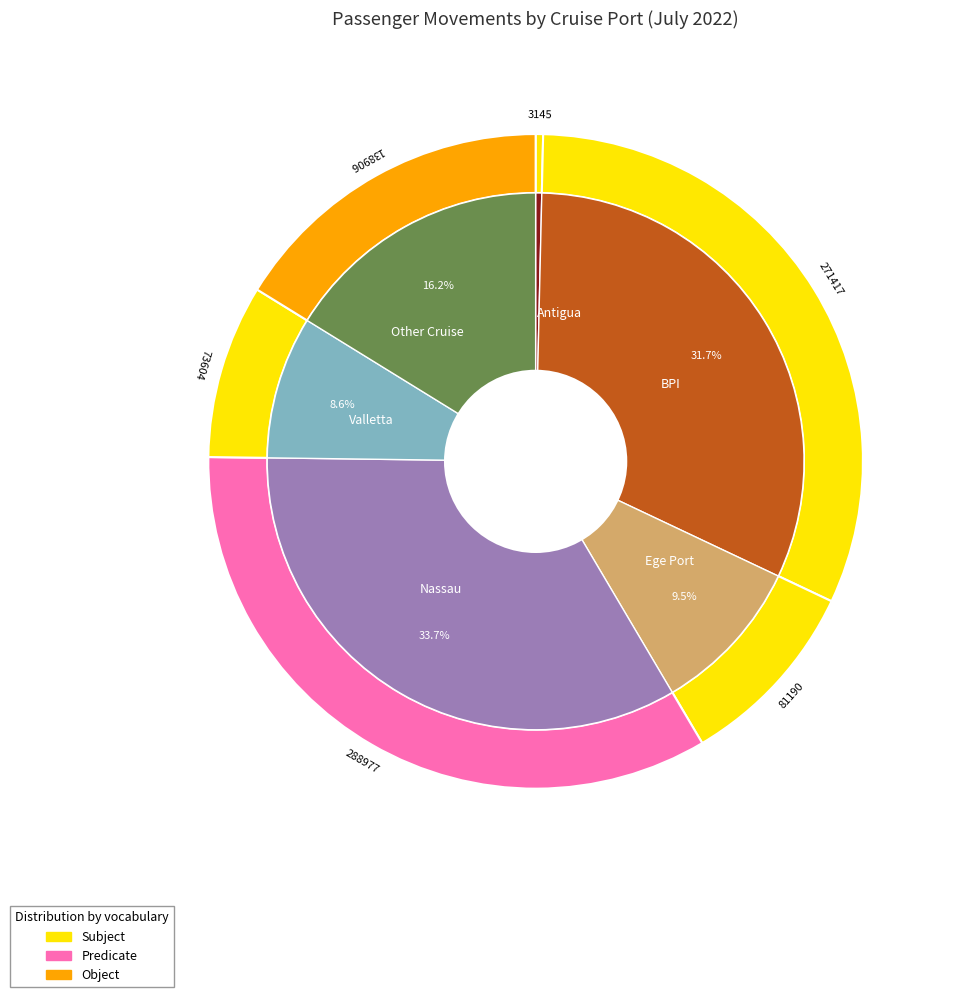

Which category has the biggest portion of the pie?

Nassau